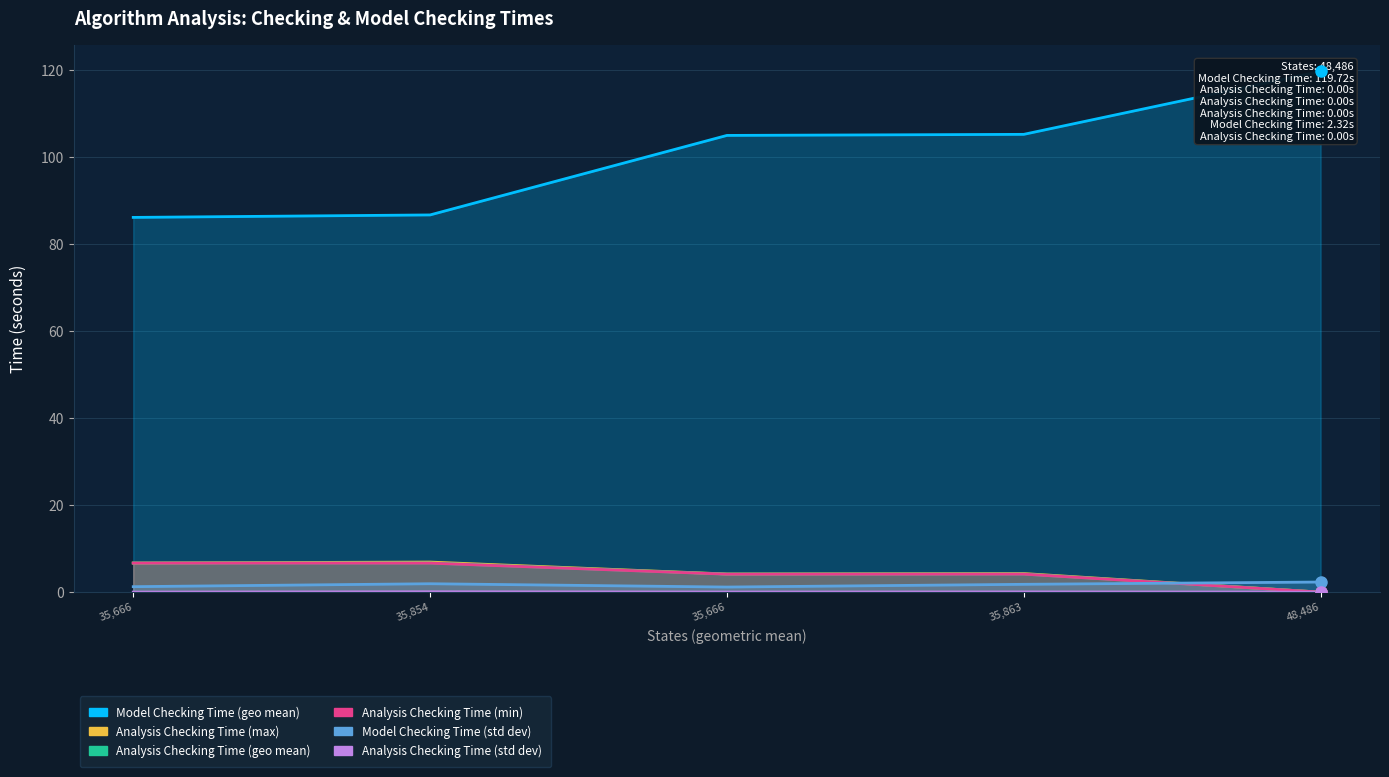

Does the chart display data point markers on the line(s)?

No